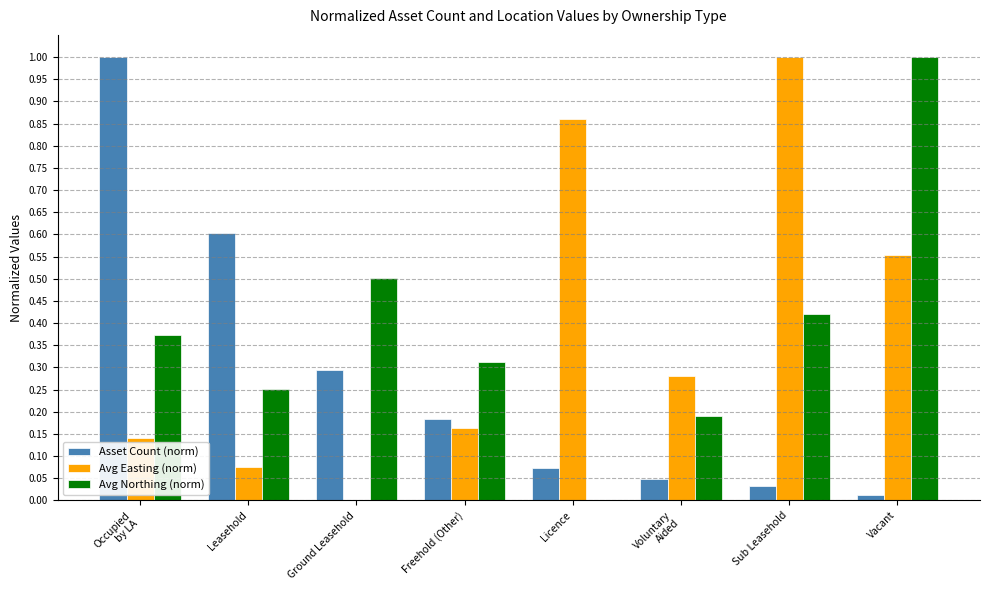

Between Leasehold and Freehold (Other), which series saw the biggest shift?

Asset Count (norm)